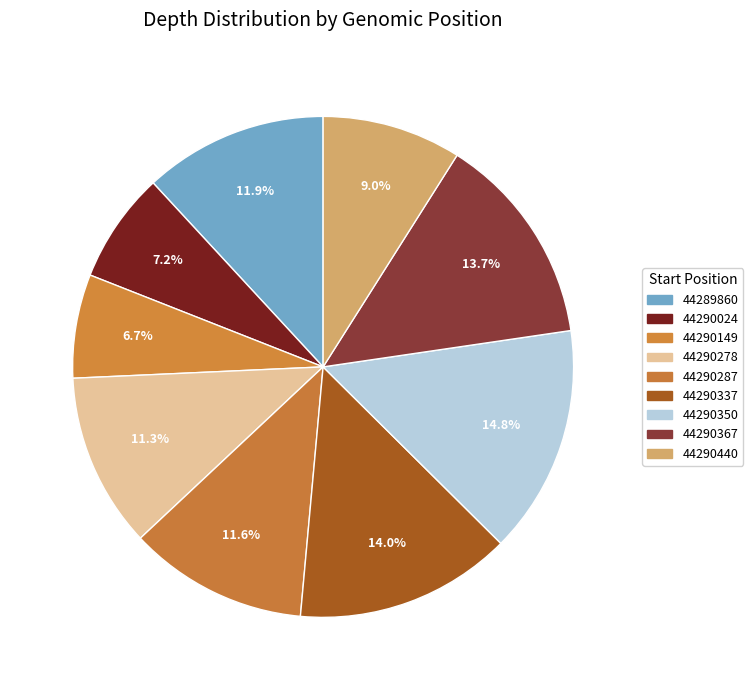

What is the total percentage of 44289860 and 44290337?

25.9%